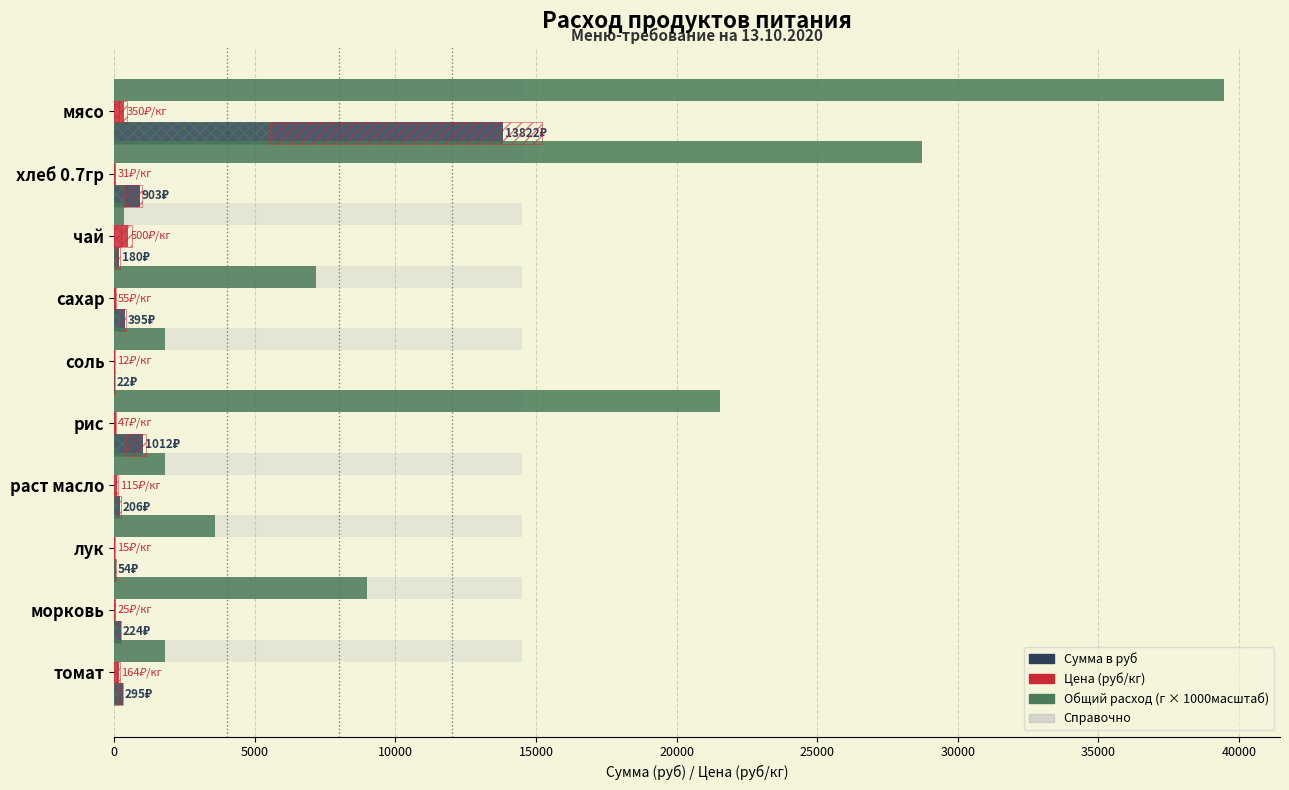

What is the difference between the maximum and minimum values in the Цена series?

488.0